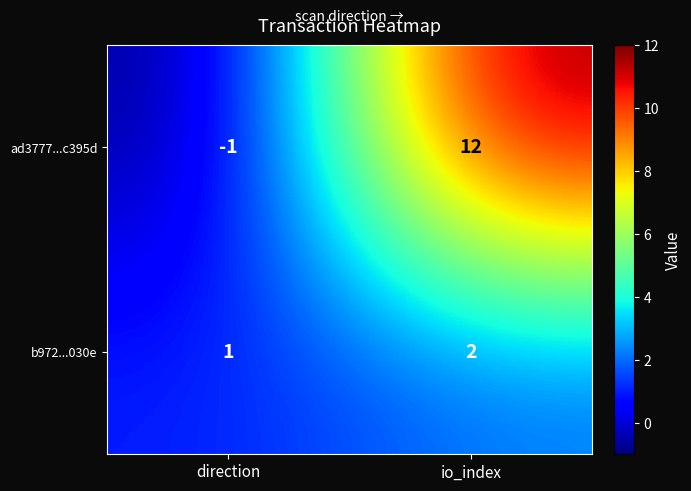

Reading left to right, list all the values displayed in this chart.

ad3777...c395d: direction=-1	io_index=12
b972...030e: direction=1	io_index=2